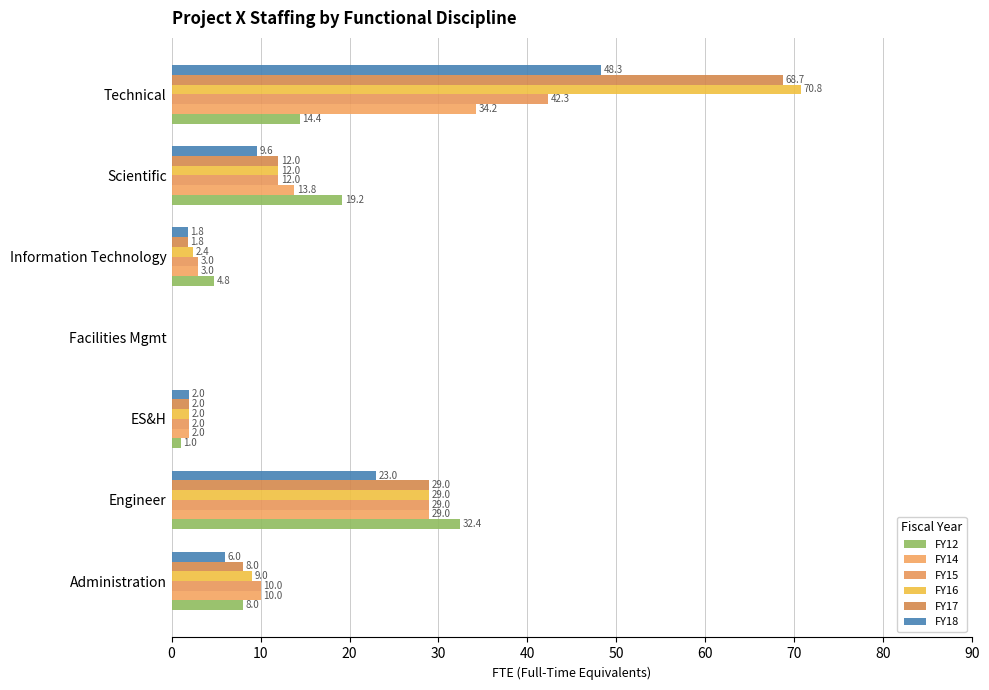

How many positive values does the FY14 series have?

6